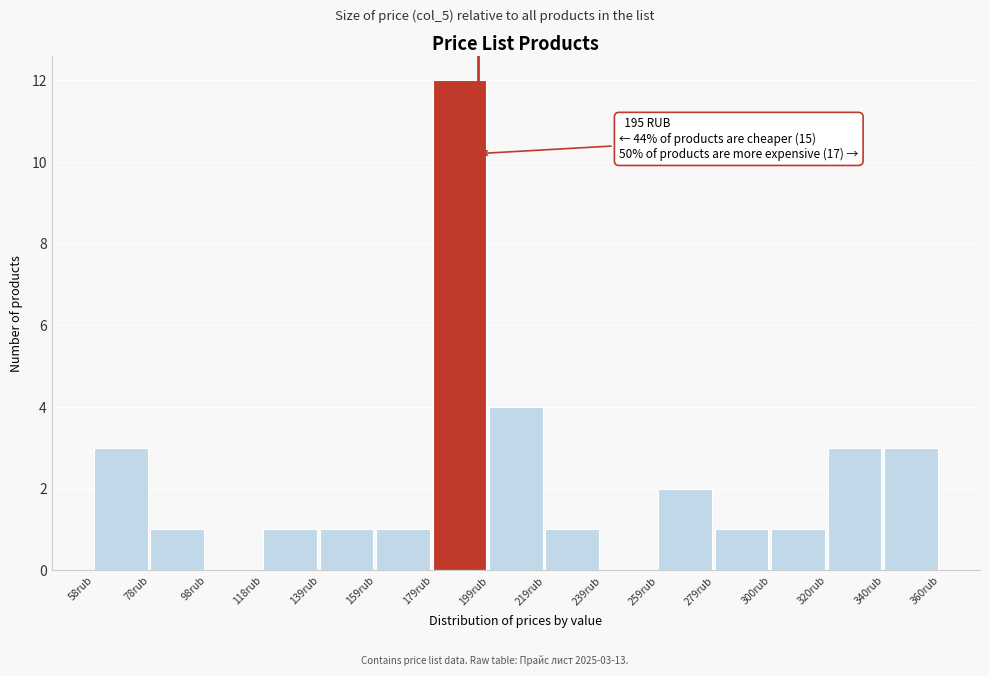

Which range on the x-axis has the tallest bar?

180 to 200